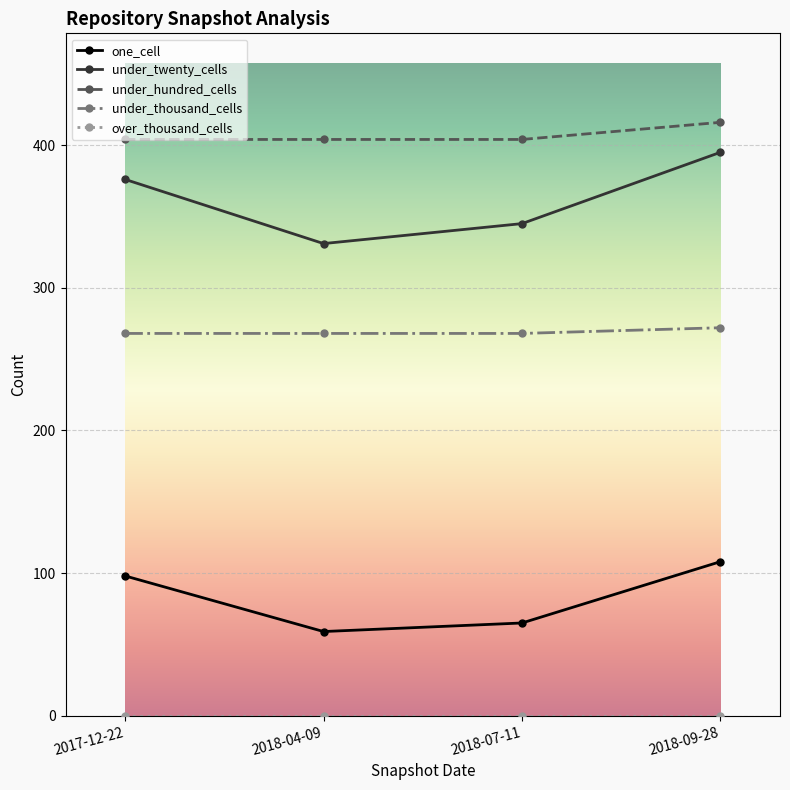

What is the label of the 2nd point from the right?

2018-07-11